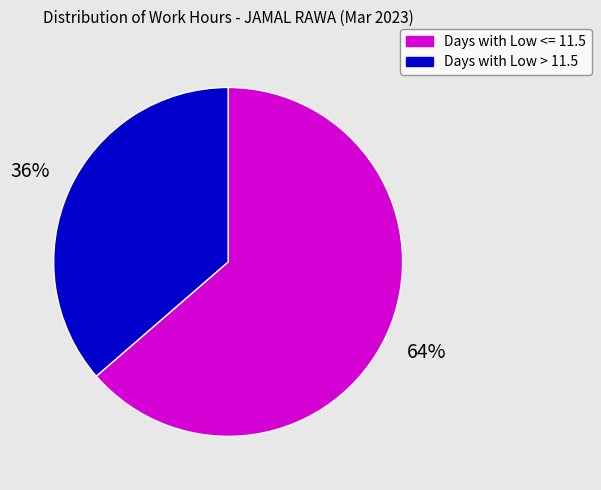

How many segments does this pie chart have?

2